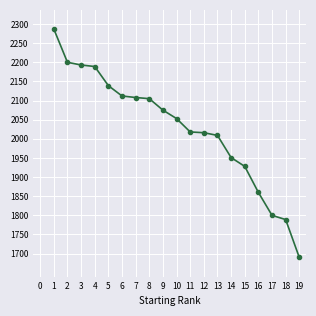

The value at 17 is 1800. True or false?

True